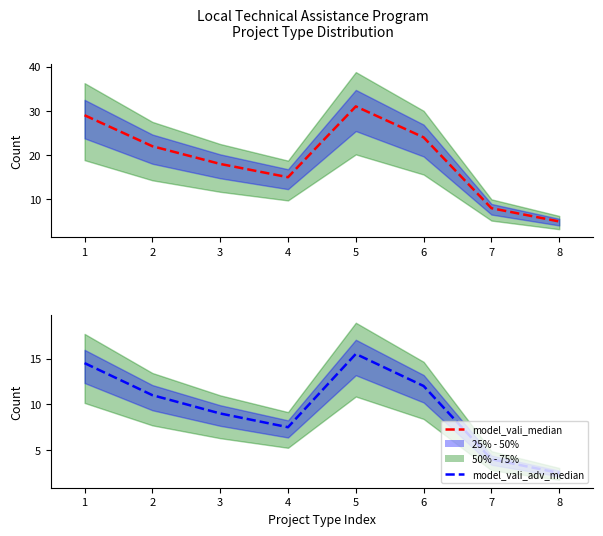

What is the difference between the model_vali_adv_median values at 5 and 7?

11.5